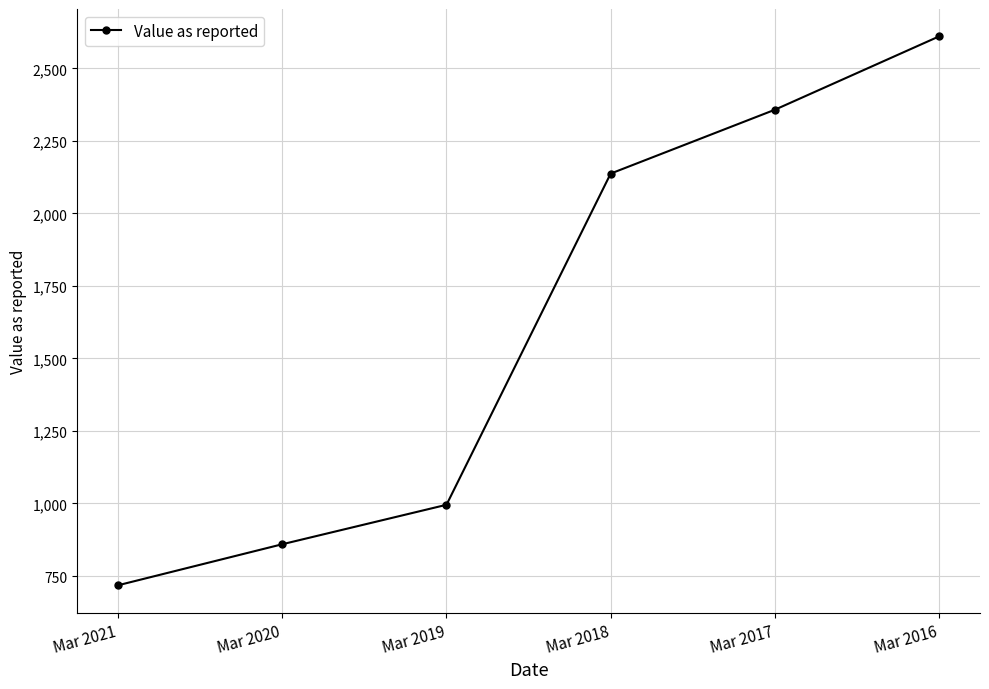

What is the difference between the second highest and second lowest values?

1497.7